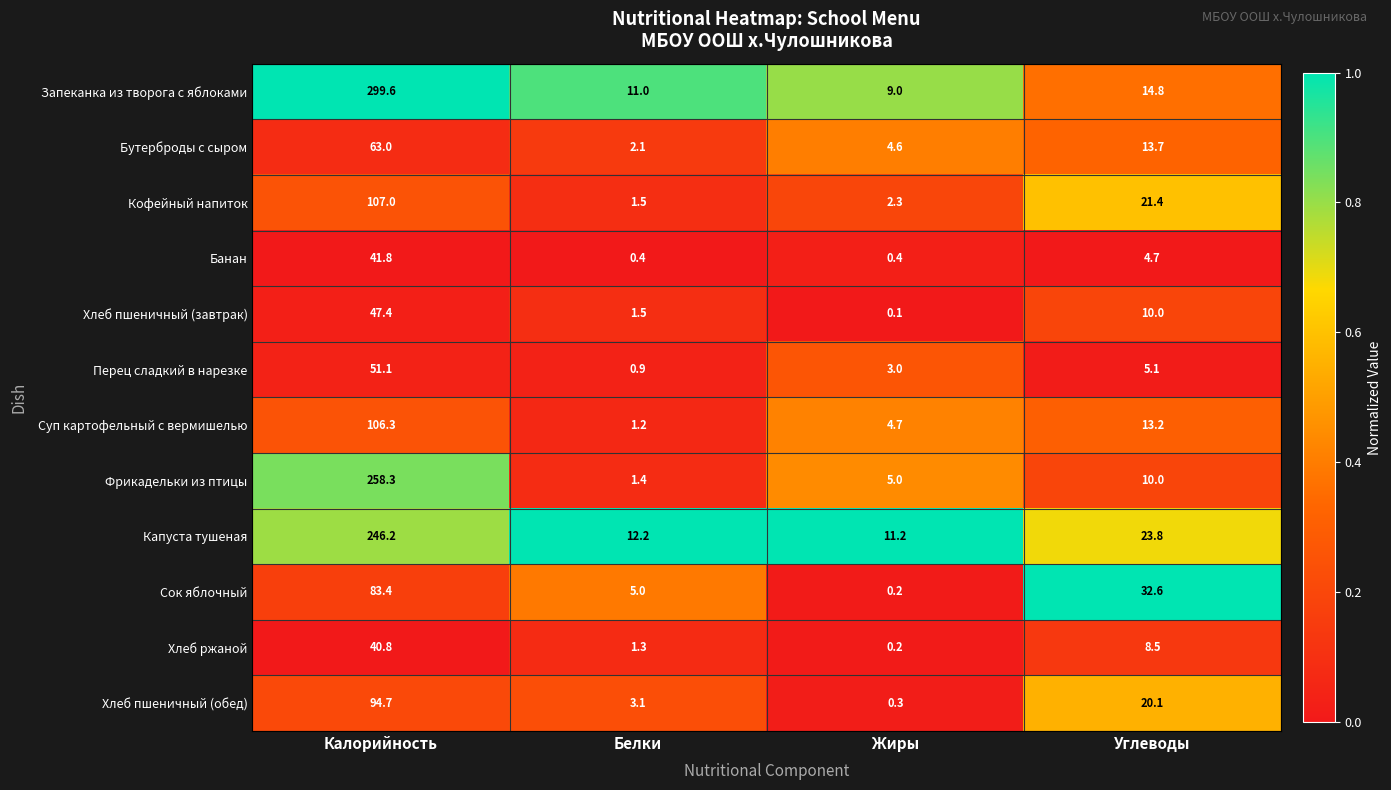

Is the value of Хлеб пшеничный (завтрак) at Калорийность greater than the value of Перец сладкий в нарезке at Белки?

Yes